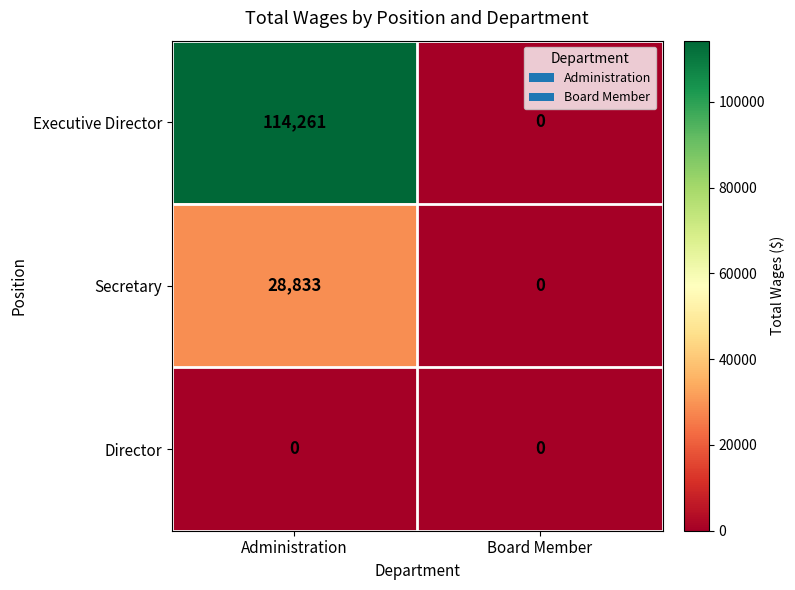

What is the difference between the highest and lowest values at Administration?

114261